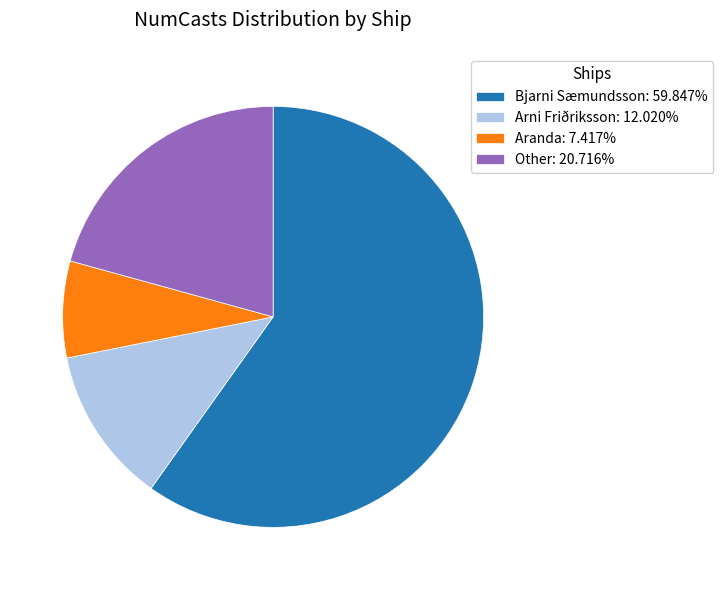

Do Bjarni Sæmundsson: 59.847% and Arni Friðriksson: 12.020% together represent more than half of the pie?

Yes